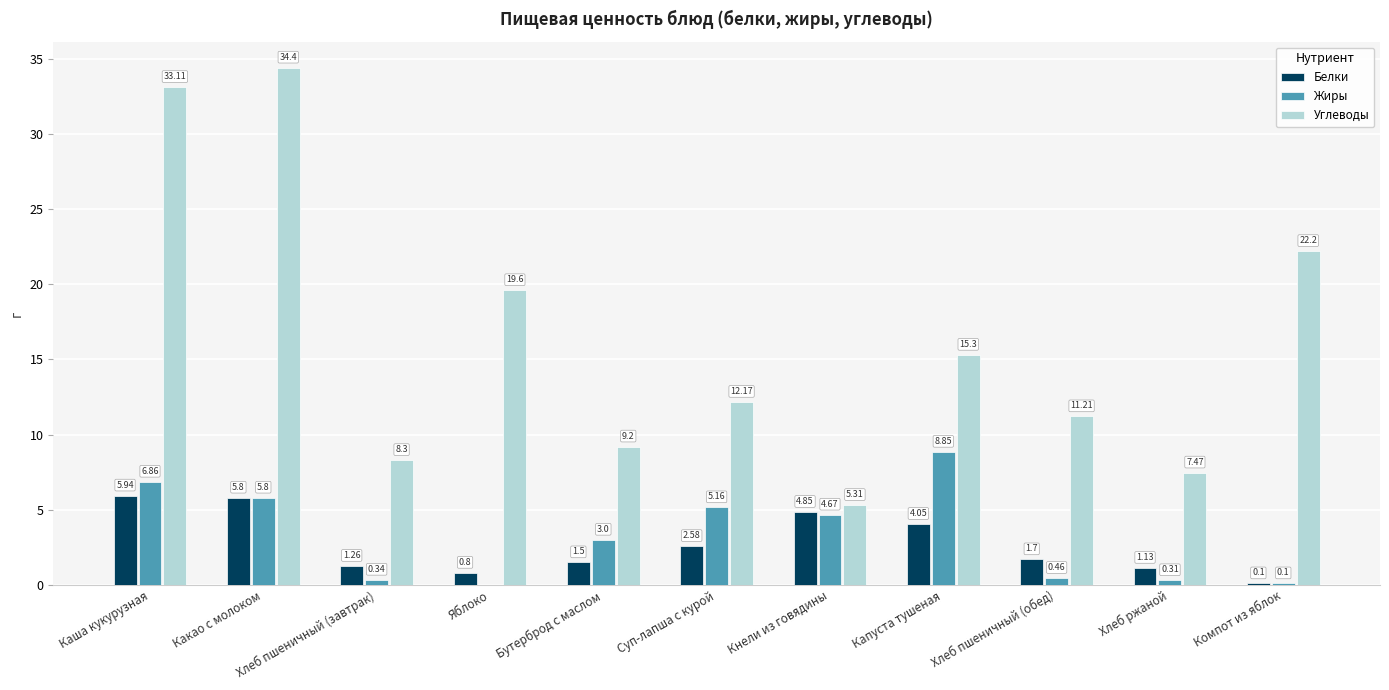

Which series has the widest spread of values?

Углеводы